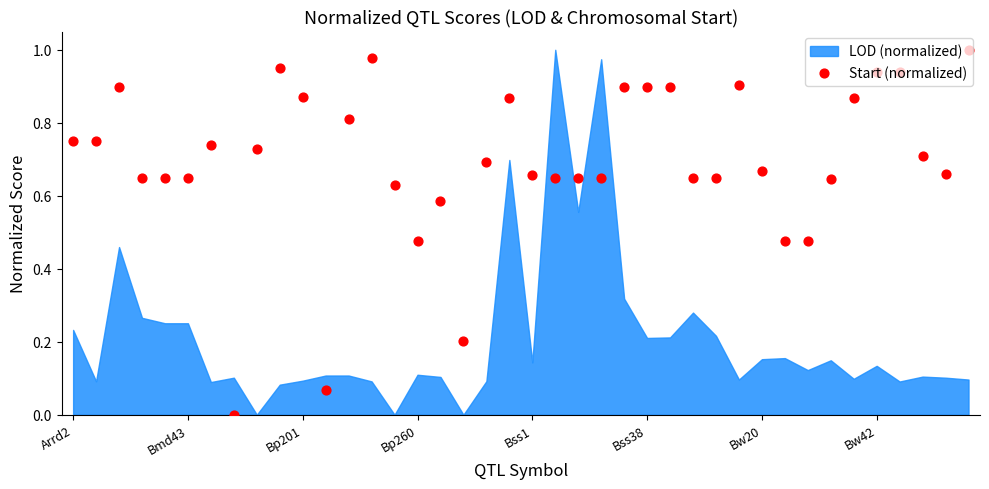

What is the change in value from Arrd2 to 18?

-0.1